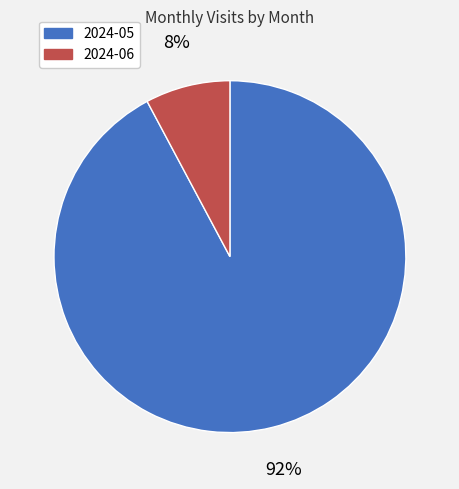

How many slices are in this pie chart?

2